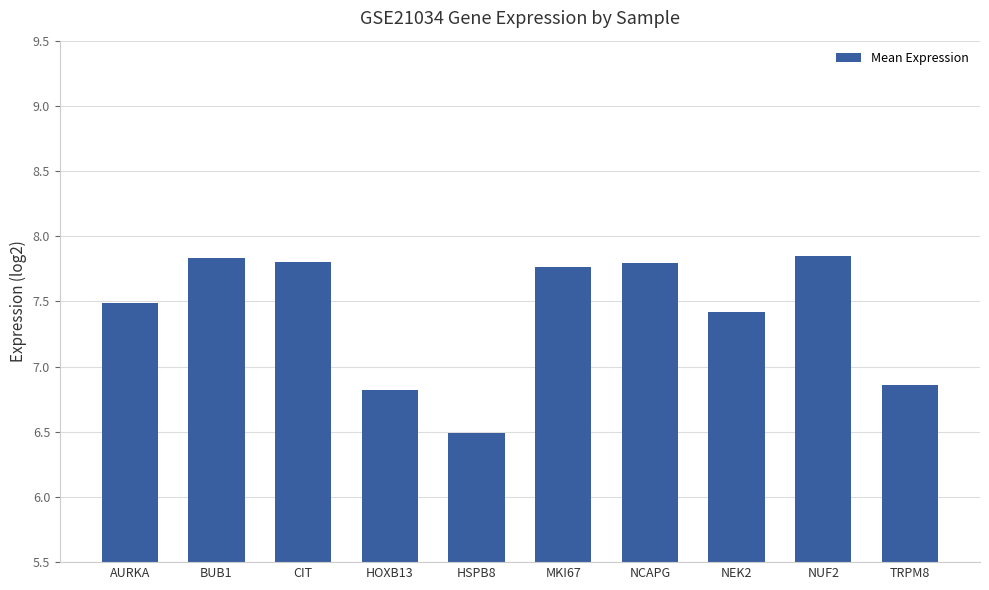

What is the change in value from CIT to HOXB13?

-1.0